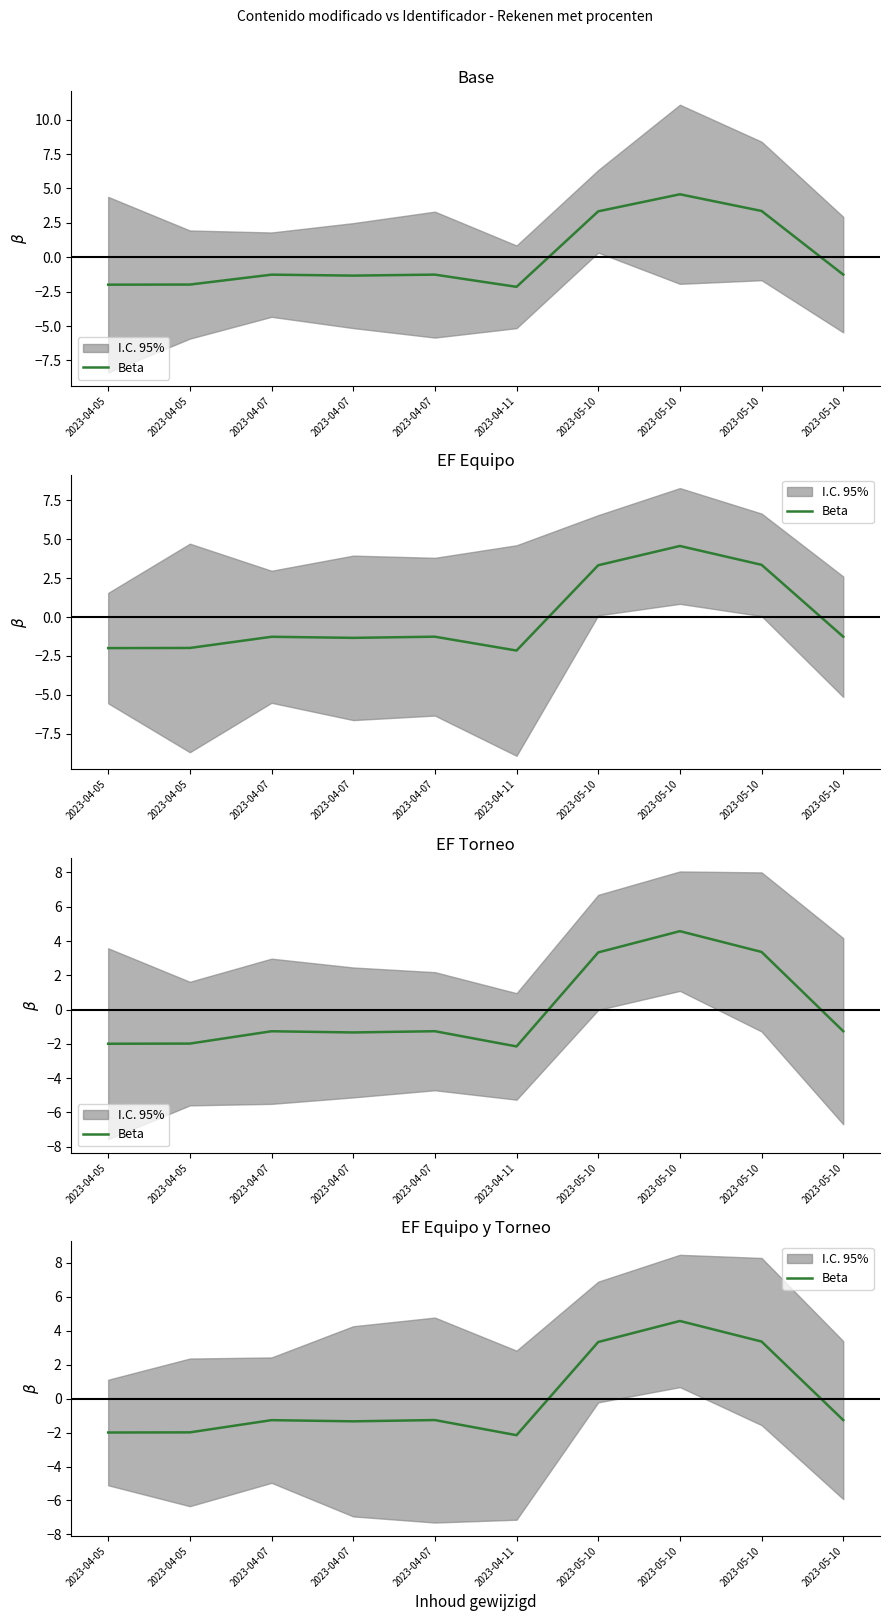

At which label does the data first exceed -1?

2023-05-10